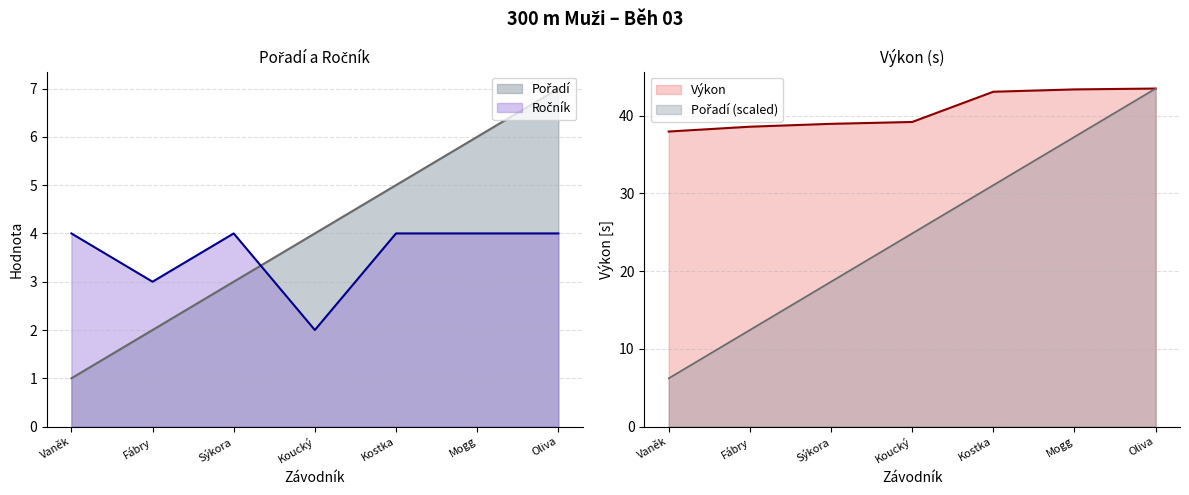

Is it true that Ročník equals 2.8 at Kostka?

False